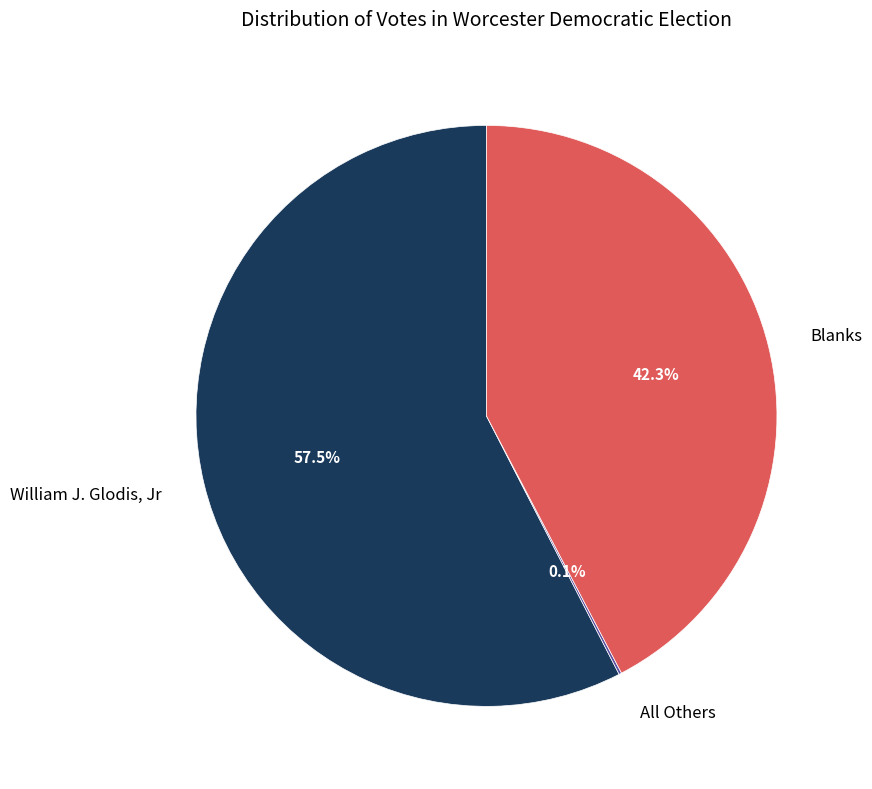

Which has a higher value, Blanks or William J. Glodis, Jr?

William J. Glodis, Jr